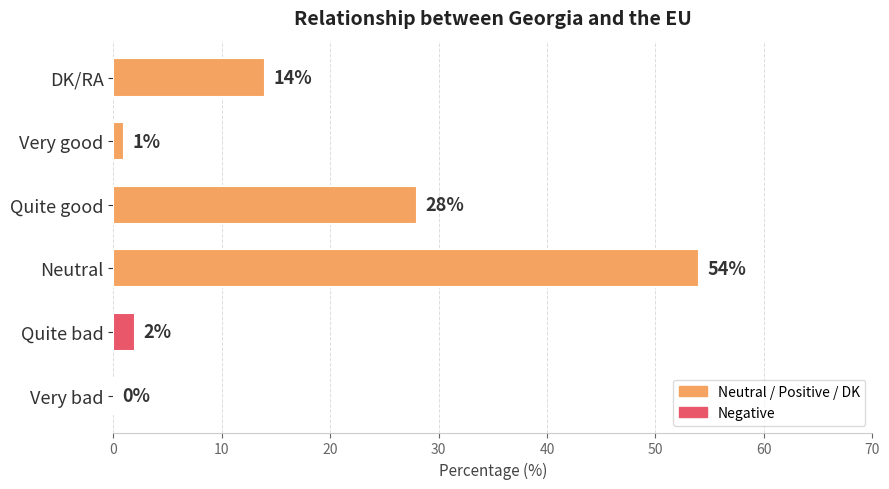

What is the change in value from Neutral to DK/RA?

-40